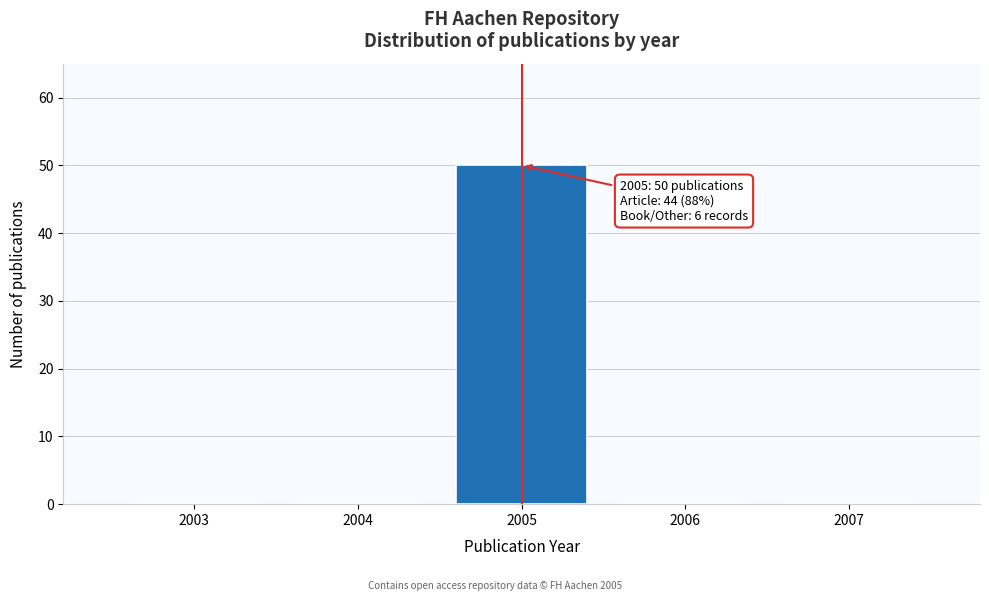

Reading left to right, extract all data points from this chart.

2003=0	2004=0	2005=50	2006=0	2007=0